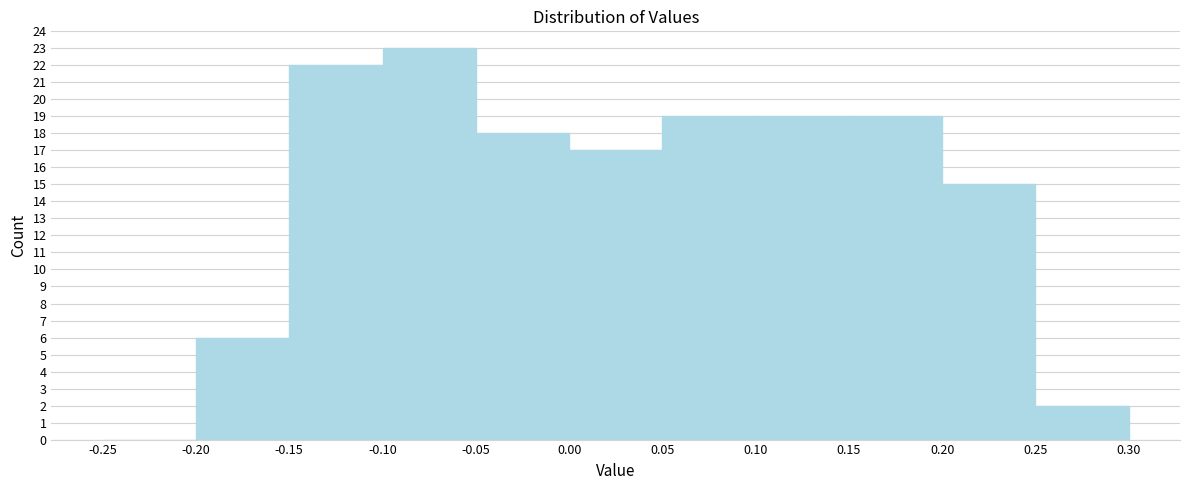

Reading left to right, transcribe this chart: for each bar, give the range it covers on the x-axis and its height. The values are not printed on the chart, so give them approximately, as read against the axis.

-0.25 to -0.20: 0
-0.20 to -0.15: 6
-0.15 to -0.10: 22
-0.10 to -0.05: 23
-0.05 to 0.00: 18
0.00 to 0.05: 17
0.05 to 0.10: 19
0.10 to 0.15: 19
0.15 to 0.20: 19
0.20 to 0.25: 15
0.25 to 0.30: 2